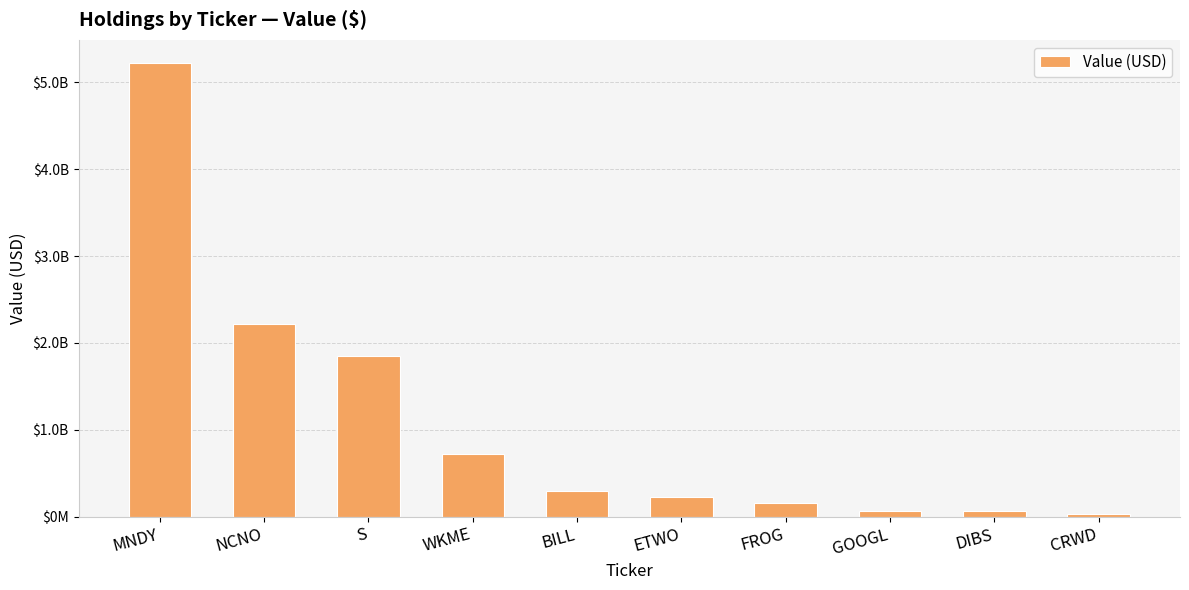

Between NCNO and DIBS, which is larger?

NCNO